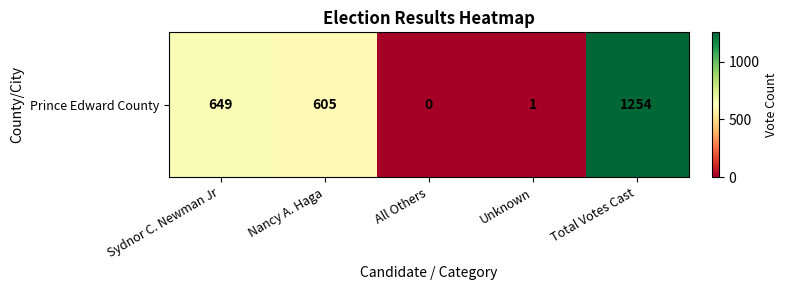

Rank the categories by value from highest to lowest.

Total Votes Cast, Sydnor C. Newman Jr, Nancy A. Haga, Unknown, All Others